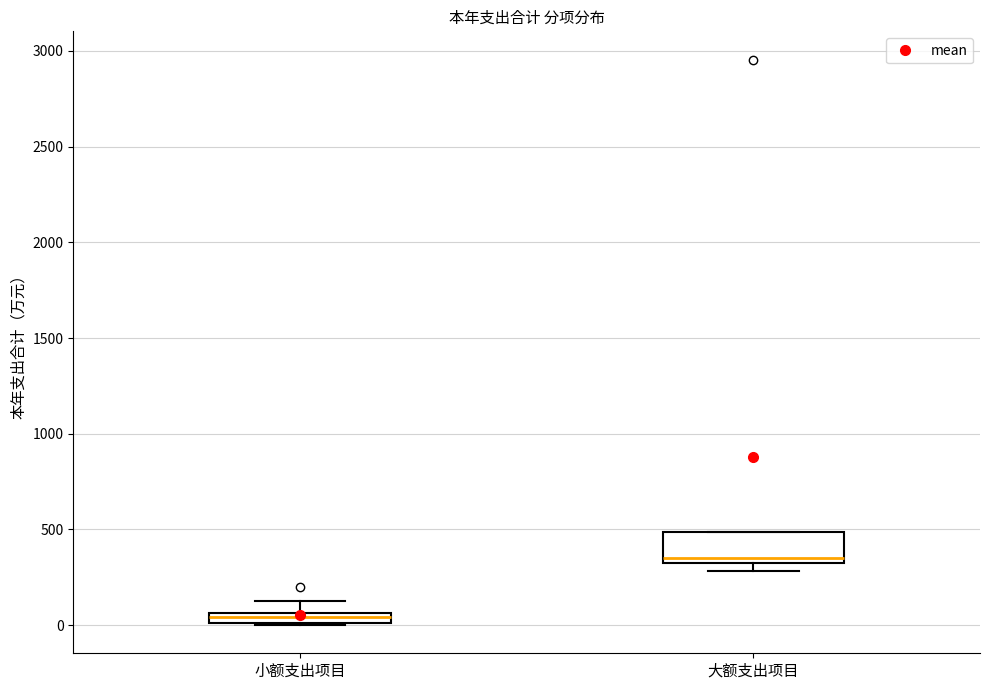

Which box's median line is the lowest?

小额支出项目